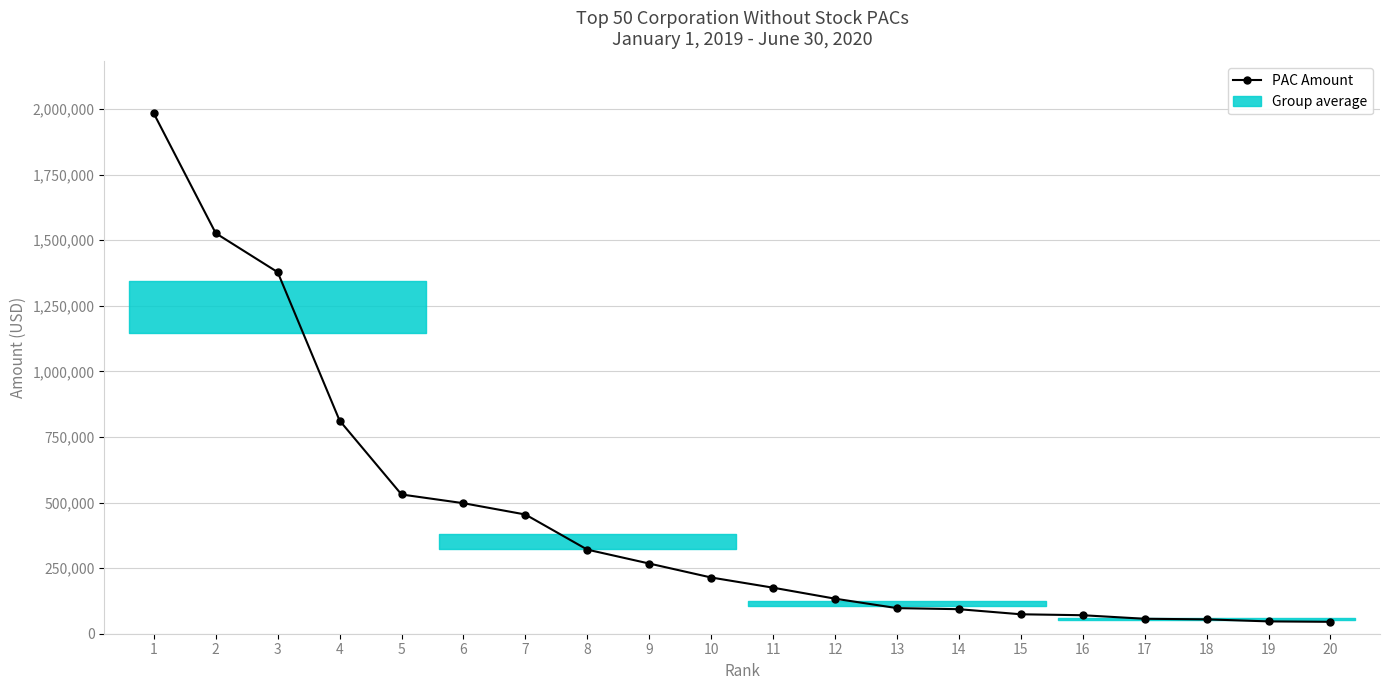

How many data points are less than 214311?

10